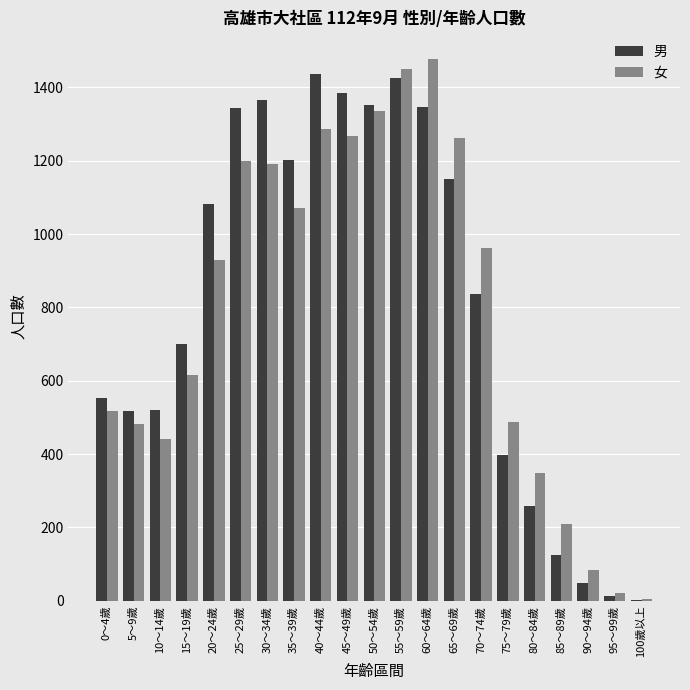

Which series changed the most between 70～74歲 and 75～79歲?

女